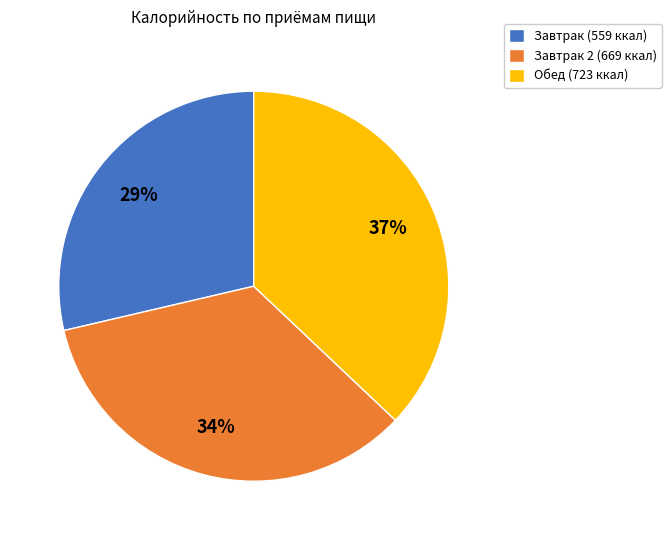

Which slice is the largest?

Обед (723 ккал)